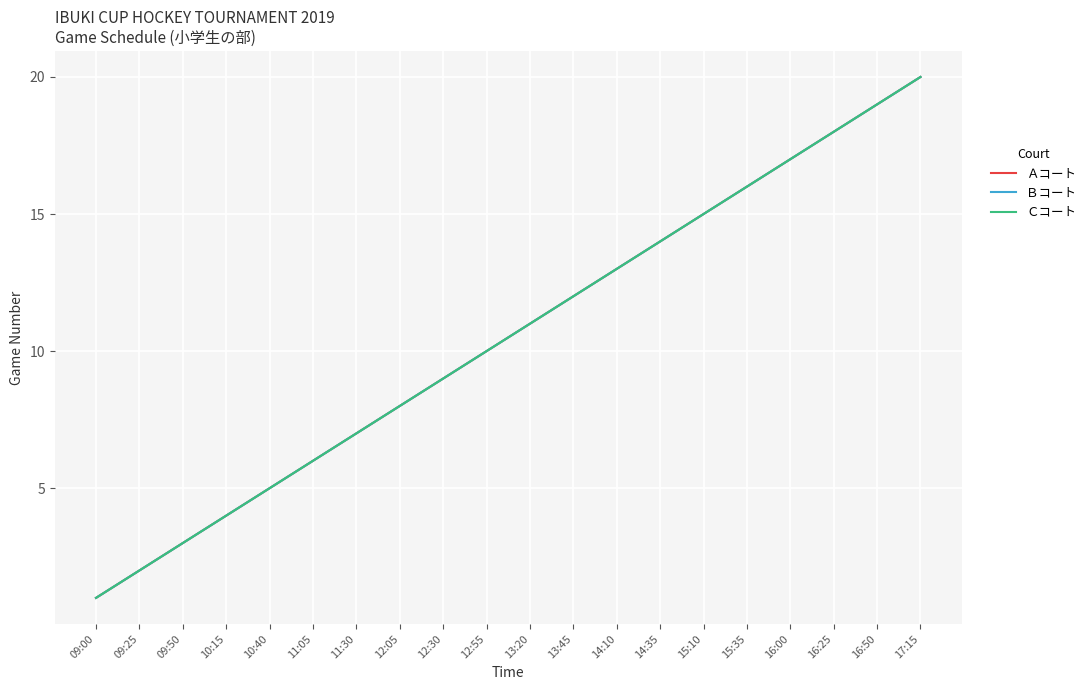

The Ｂコート series shows 7 at 10:15. True or false?

False